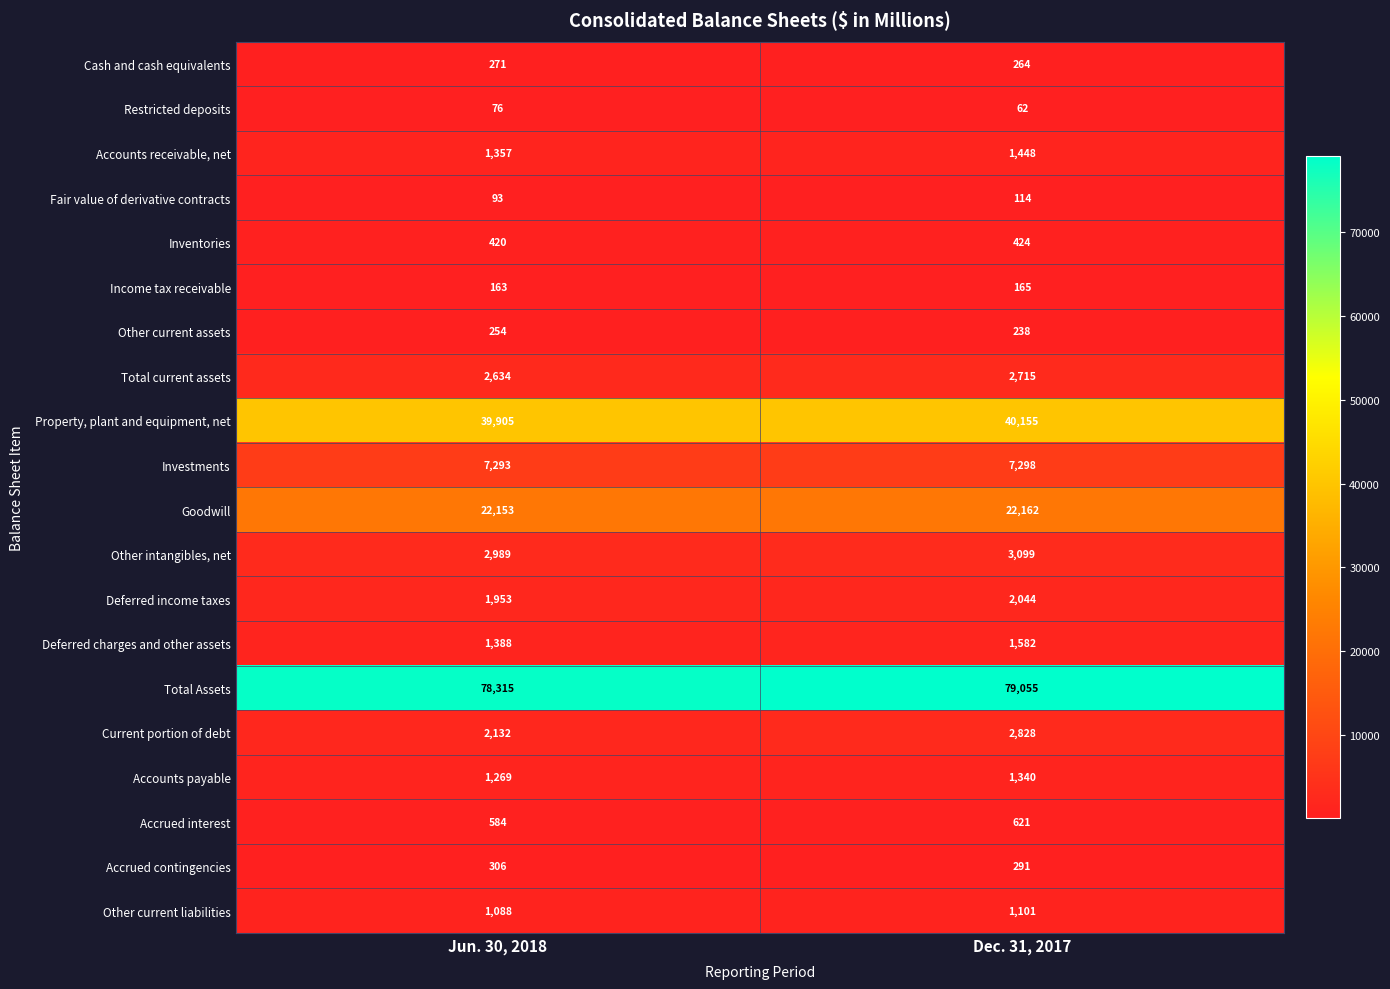

At which label is Other intangibles, net closest to 3044?

Jun. 30, 2018